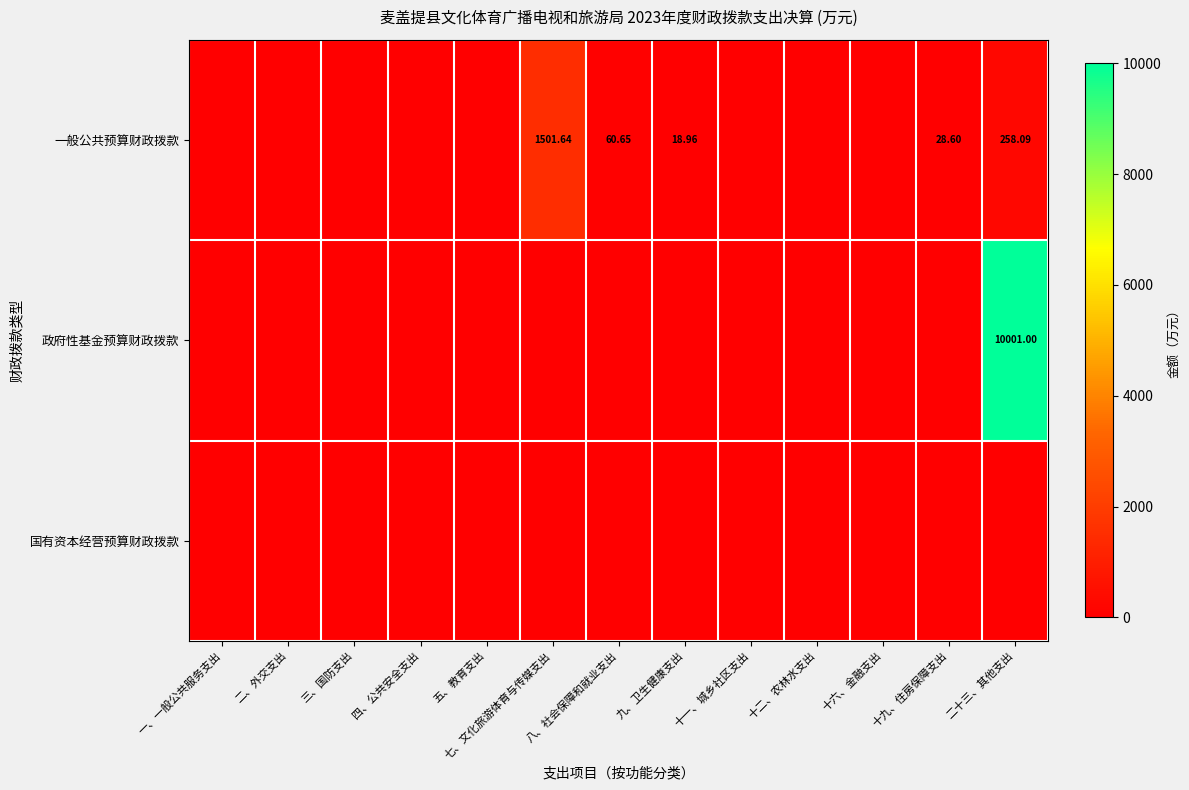

The value of 国有资本经营预算财政拨款 at 二十三、其他支出 is 0.0. True or false?

True